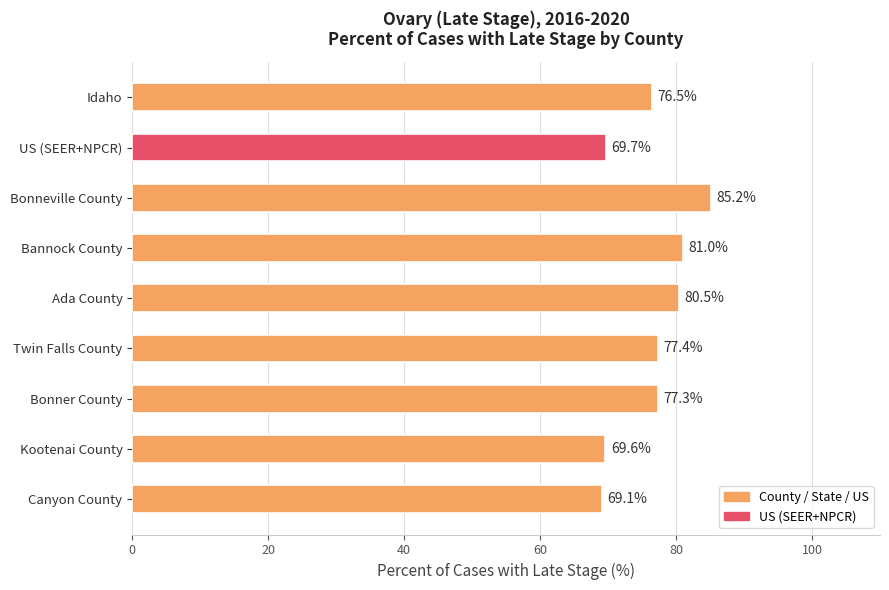

Rank the categories by value from lowest to highest.

Canyon County, Kootenai County, US (SEER+NPCR), Idaho, Bonner County, Twin Falls County, Ada County, Bannock County, Bonneville County